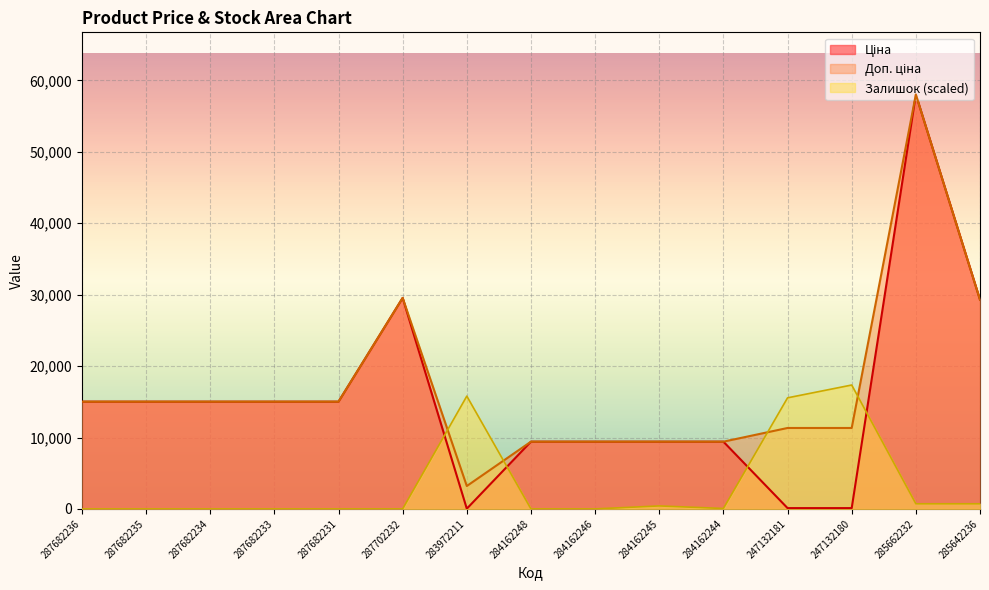

How many lines are shown in the chart?

3